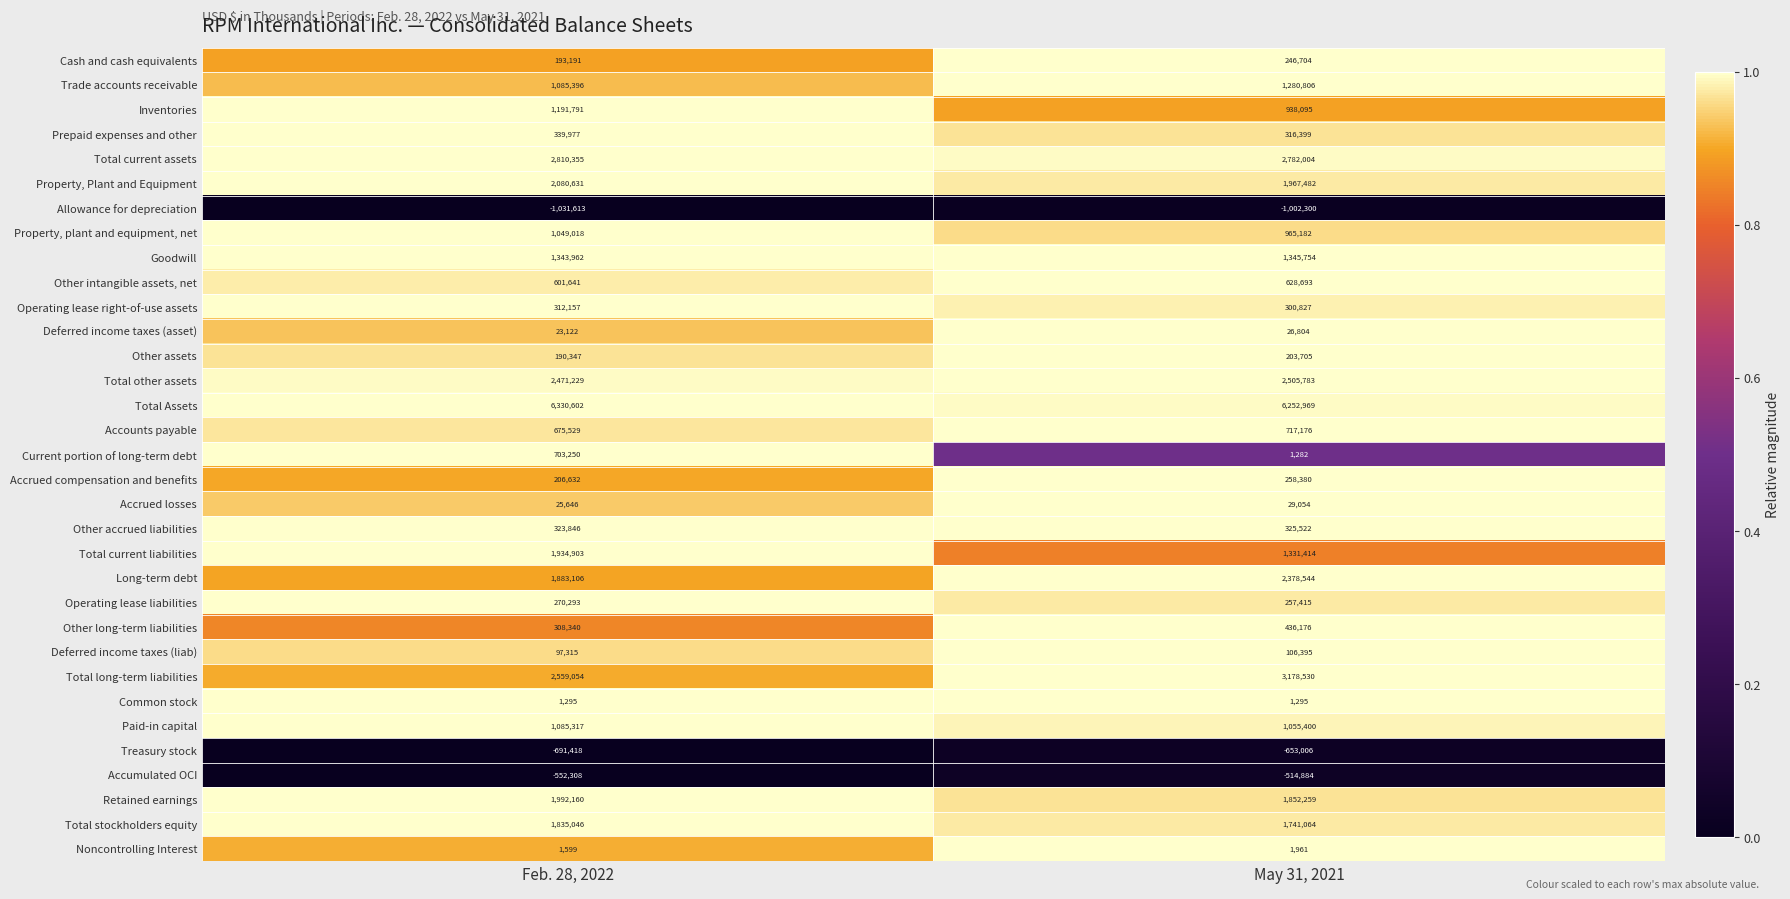

What is the approximate value of Property, plant and equipment, net at May 31, 2021, to the nearest 10?

965180